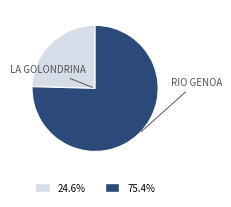

Is there any slice that represents more than half of the pie?

Yes